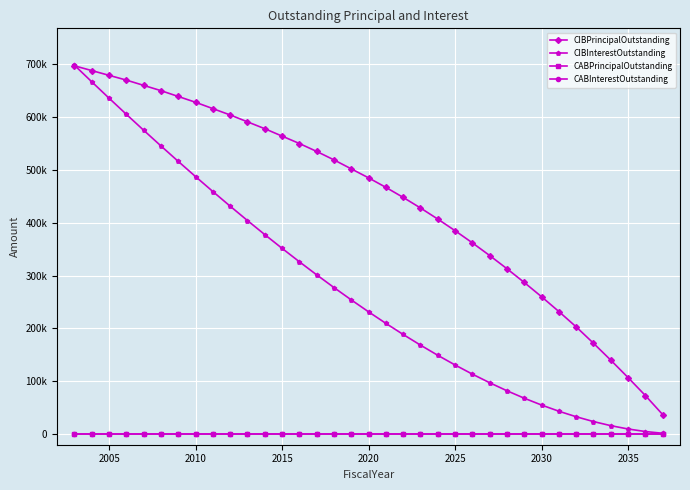

Is this an area chart (filled region under the line)?

No